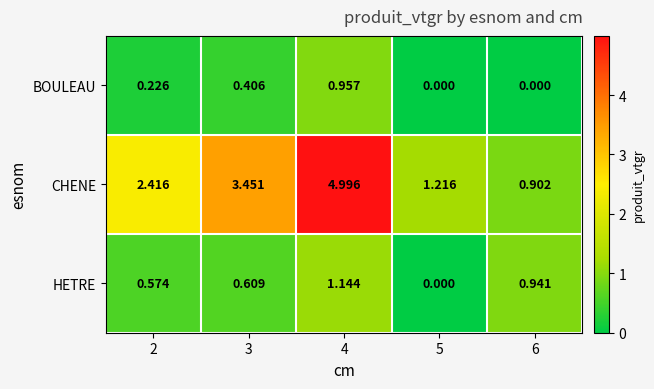

Between 3 and 5, which series saw the biggest shift?

CHENE